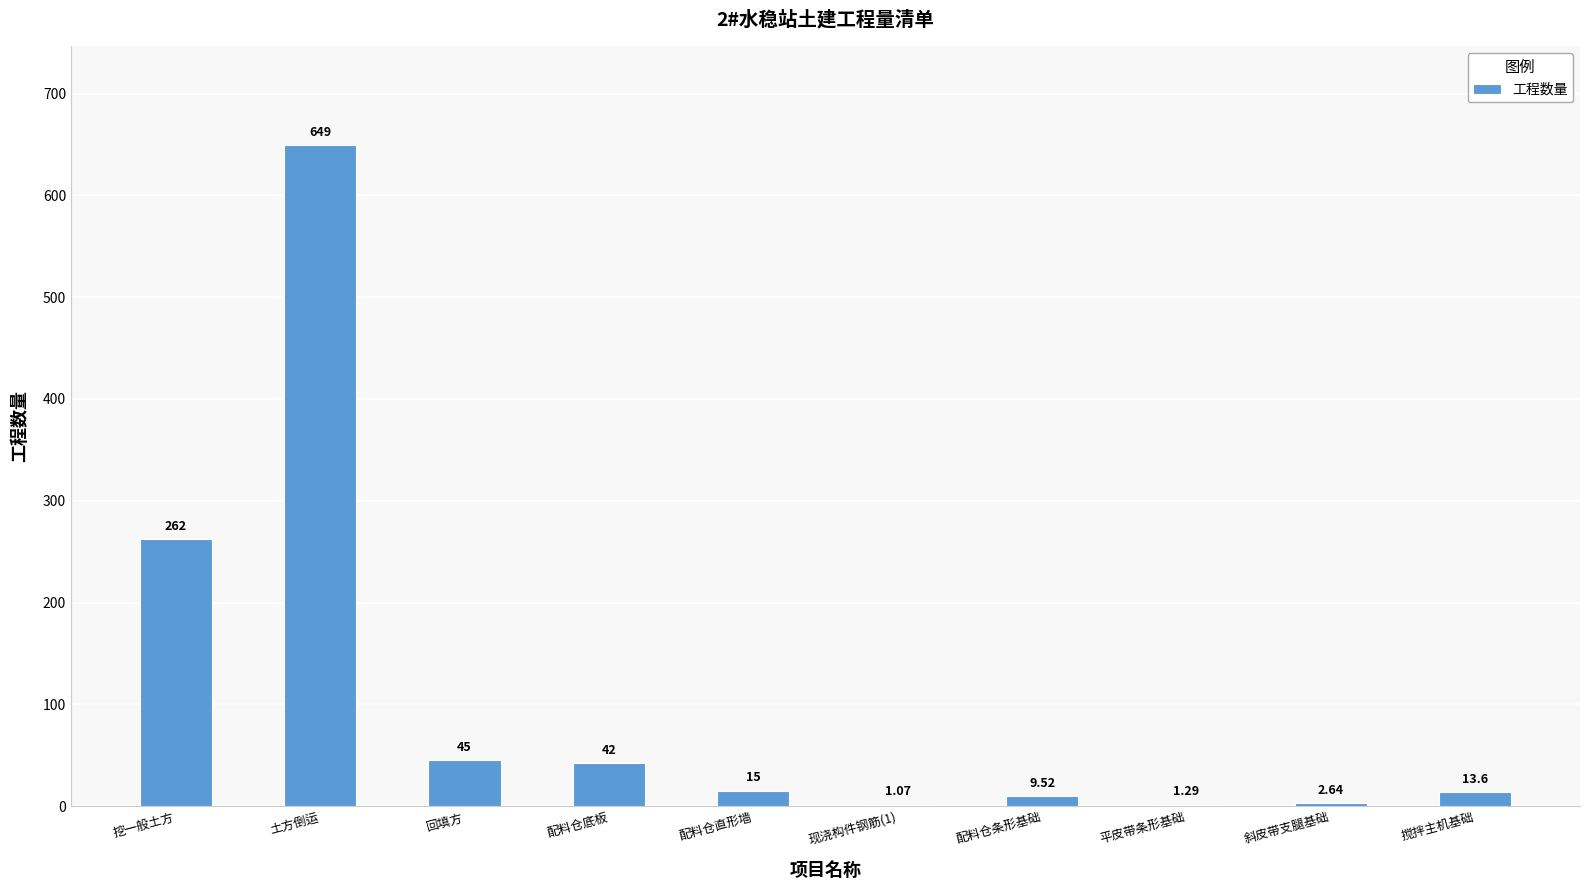

At which label is the value closest to 325?

挖一般土方